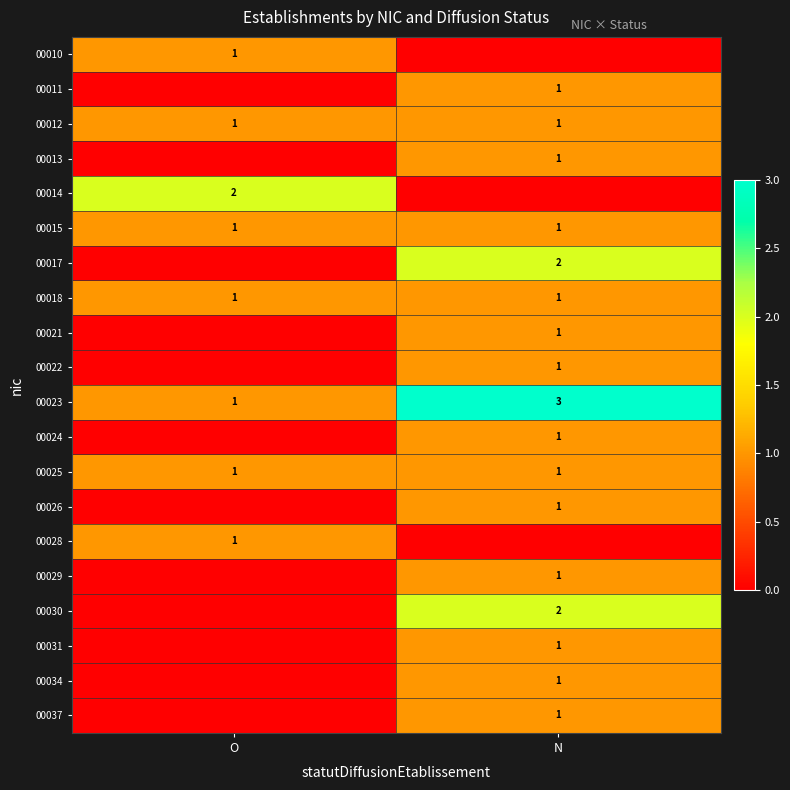

The value of 00026 at N is 1. True or false?

True